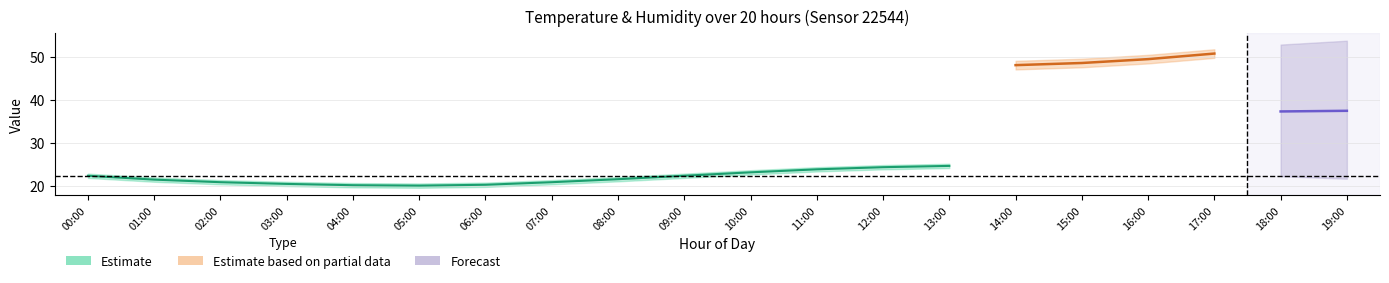

The temperature_hi series shows 23.6 at 10:00. True or false?

True